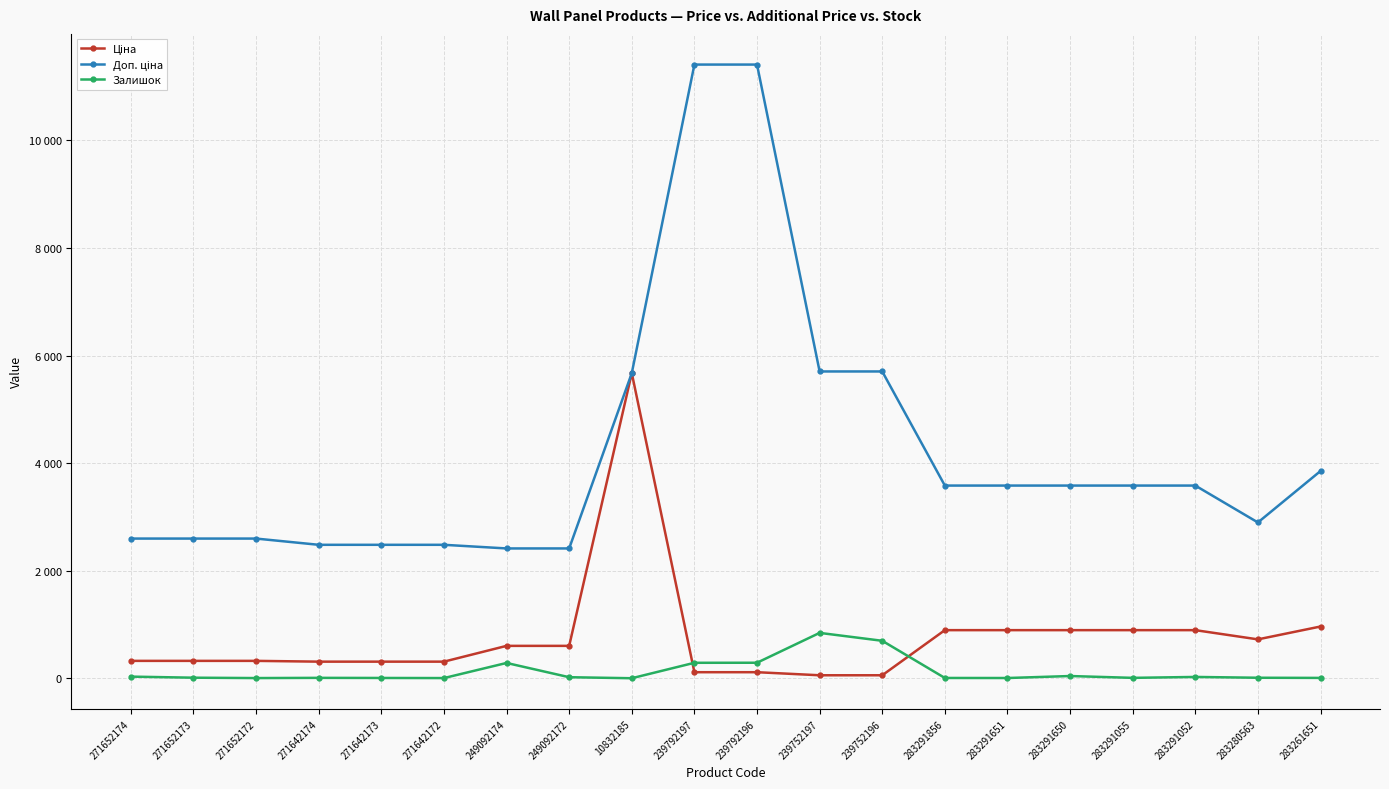

Between 271652174 and 283261651, which is larger?

283261651